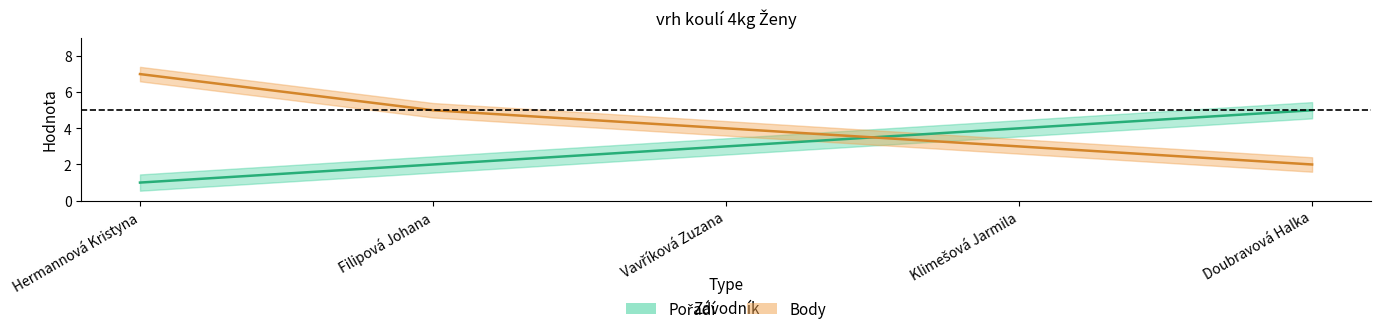

How many lines are shown in the chart?

2